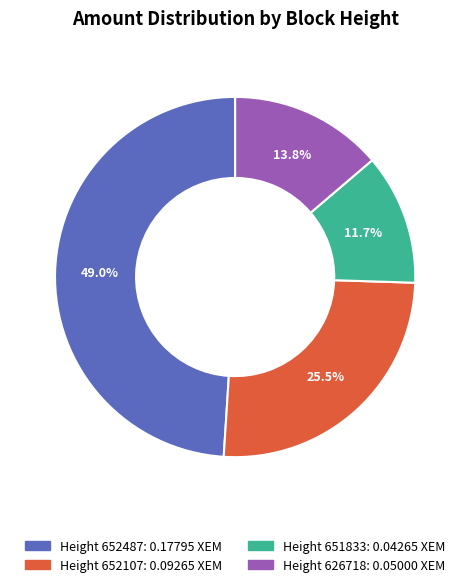

Is there a majority slice in this chart?

No